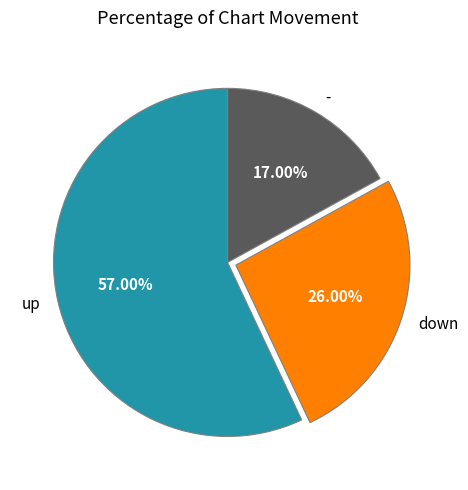

To the nearest percent, what is the difference between the up and - slice percentages?

40%